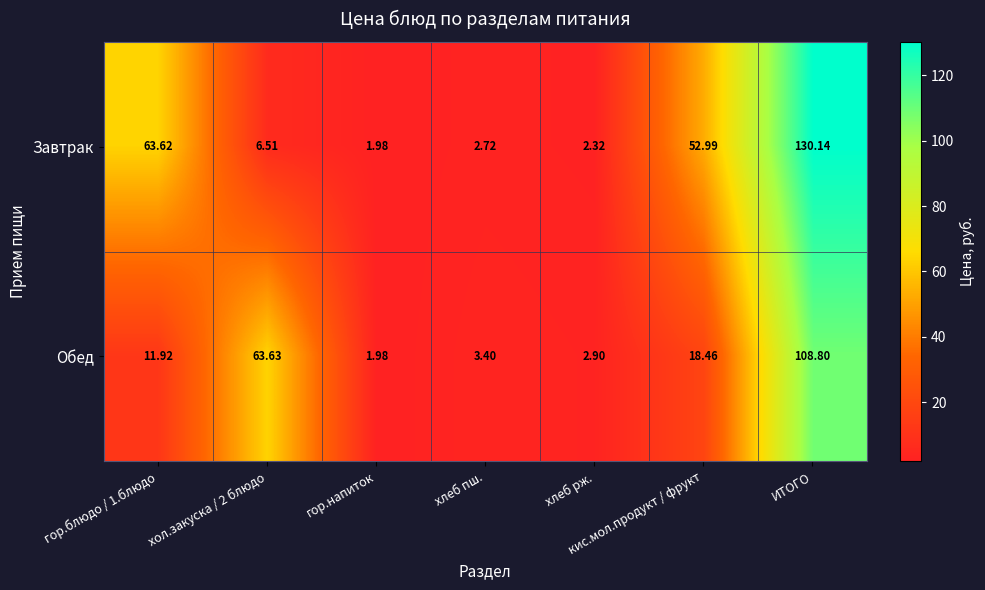

List the series in order of their peak value, lowest first.

Обед, Завтрак